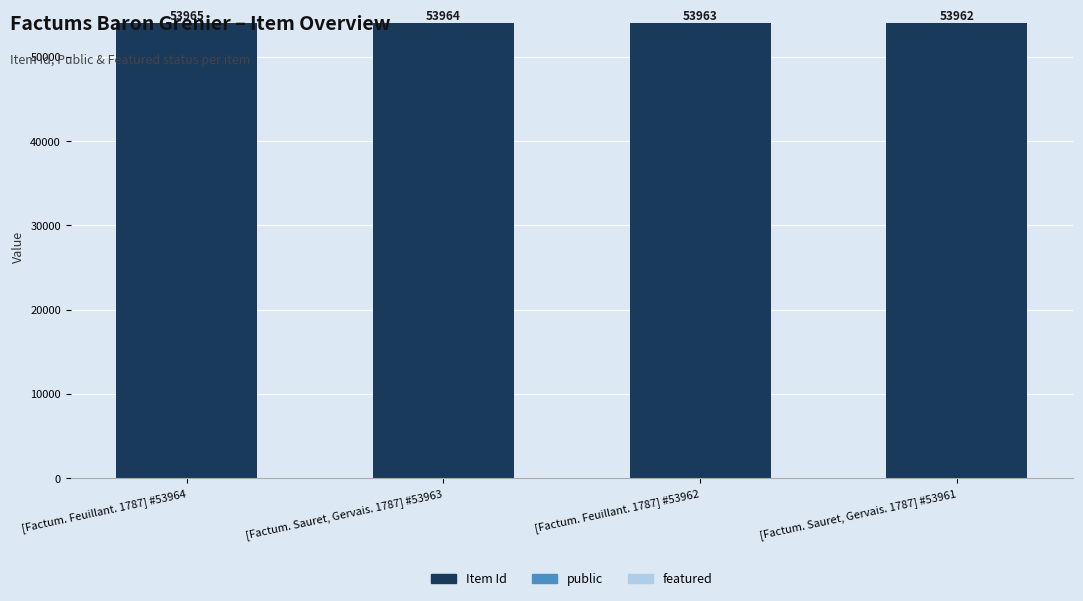

What is the total value across all series at [Factum. Feuillant. 1787] #53962?

53963